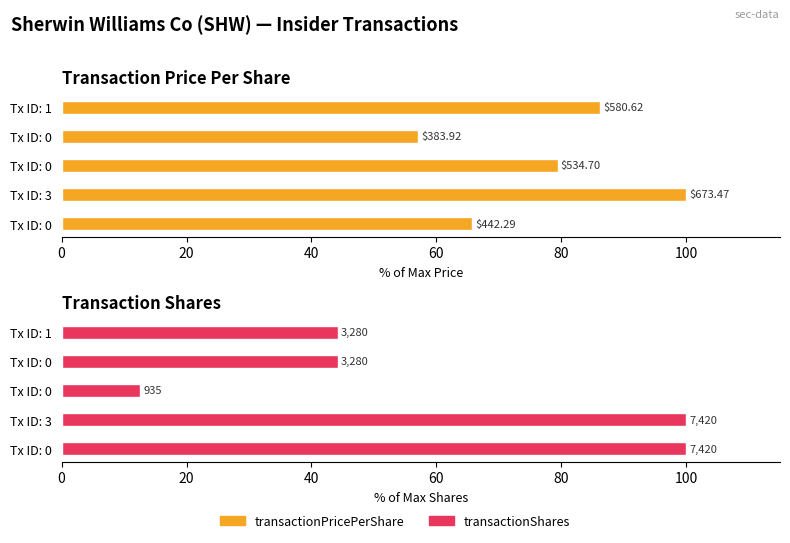

What are all the series names shown in the legend?

transactionPricePerShare, transactionShares